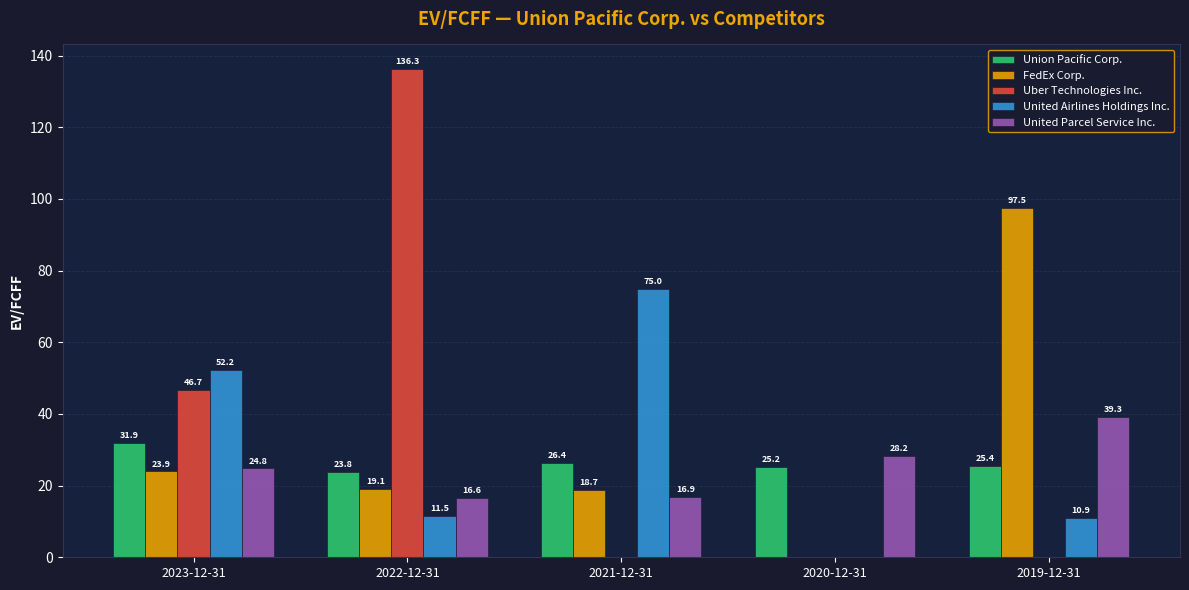

What is the approximate value of Union Pacific Corp. at 2021-12-31?

26.4